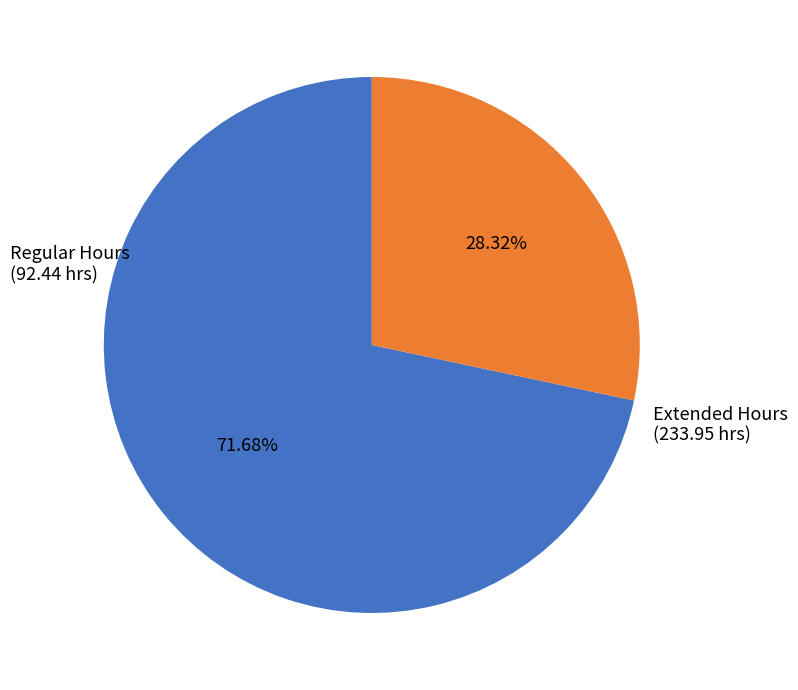

Is there a majority slice in this chart?

Yes